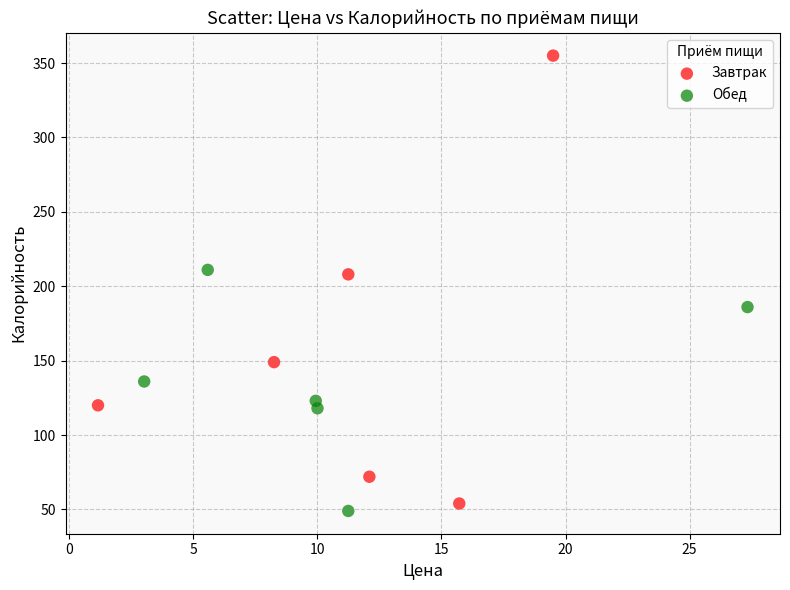

What are all the series names shown in the legend?

Завтрак, Обед